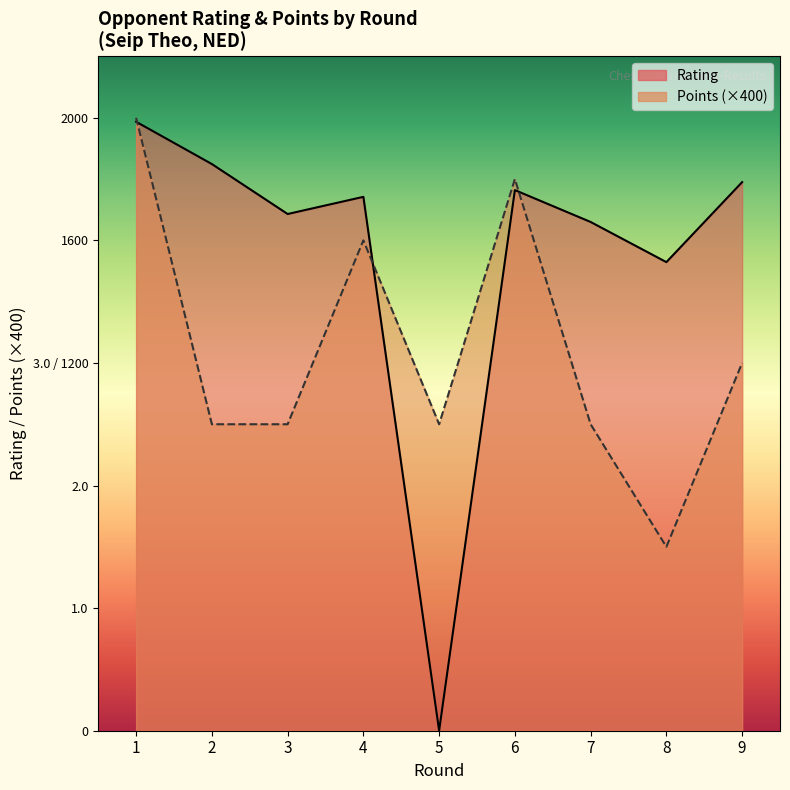

Is it true that Rating equals 2205 at 8?

False